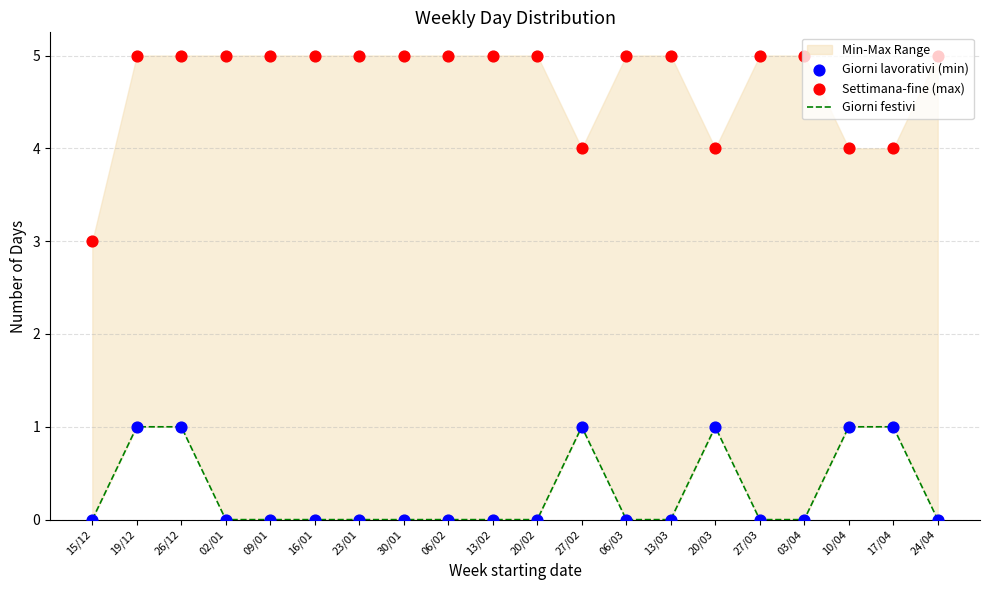

Which series reaches the minimum Y coordinate?

Giorni festivi